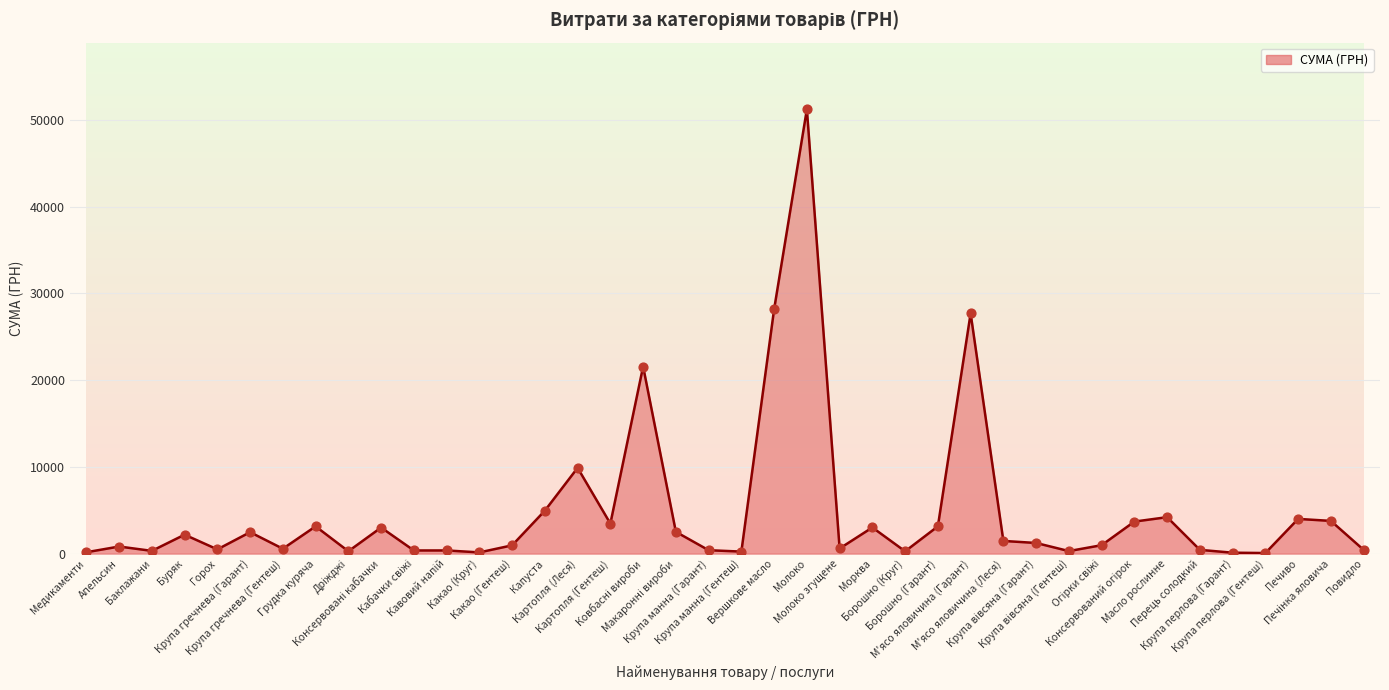

What is the change in value from Крупа гречнева (Гарант) to Молоко згущене?

-1880.7